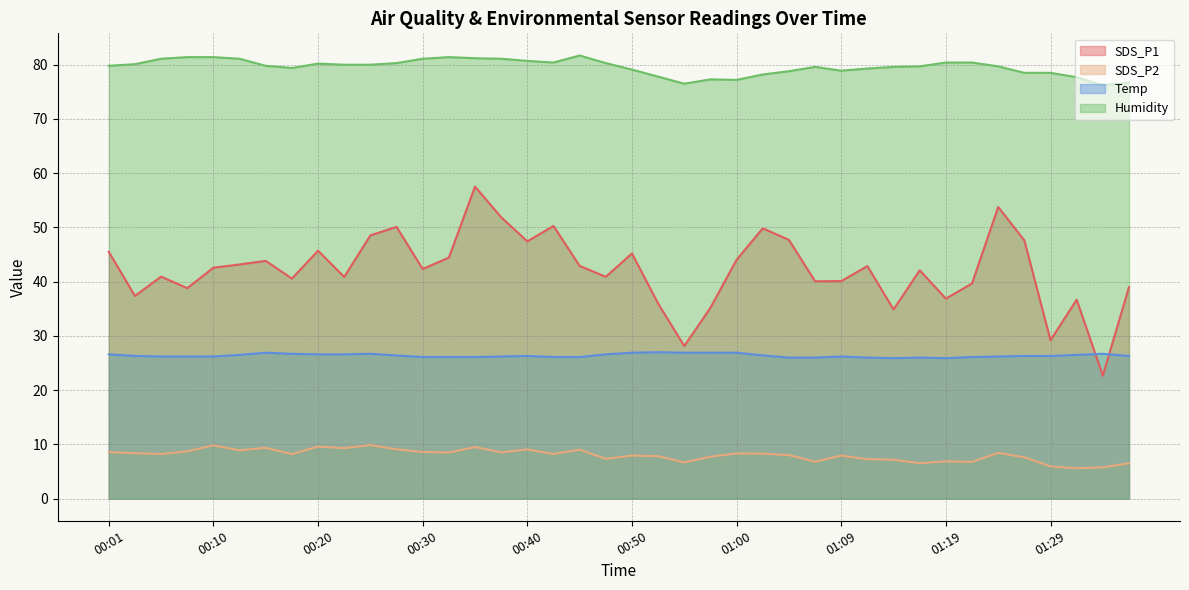

Rank the series at 00:57 from lowest to highest value.

SDS_P2, Temp, SDS_P1, Humidity